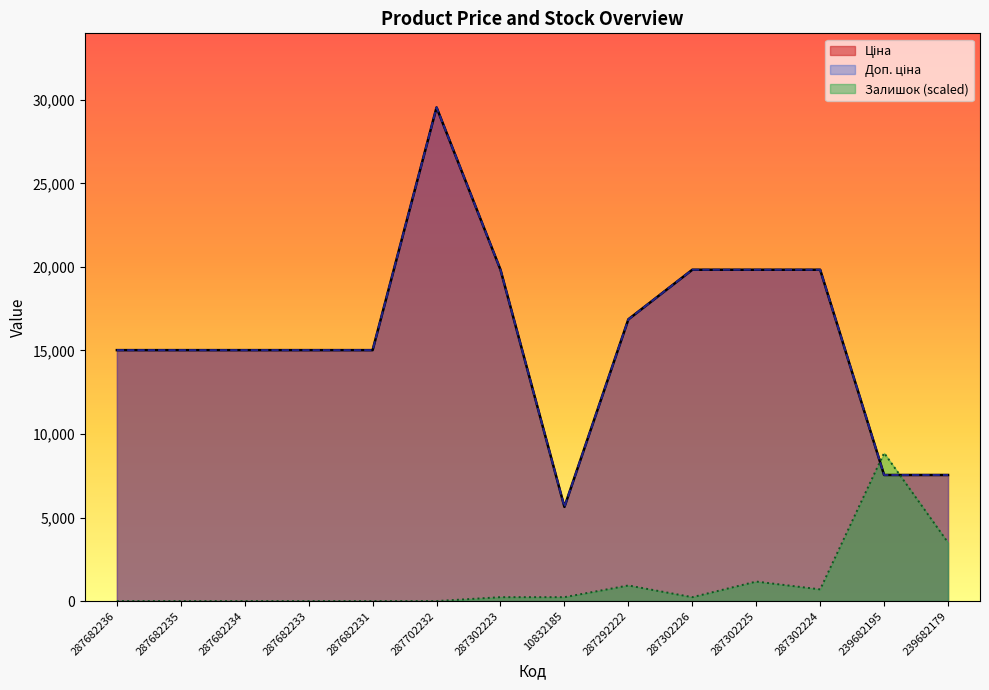

Which label corresponds to the smallest value in the chart?

287682236